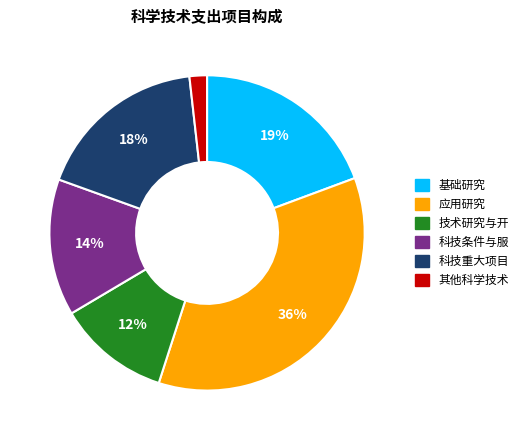

To the nearest percent, what percentage of the pie is 科技条件与服务?

14%